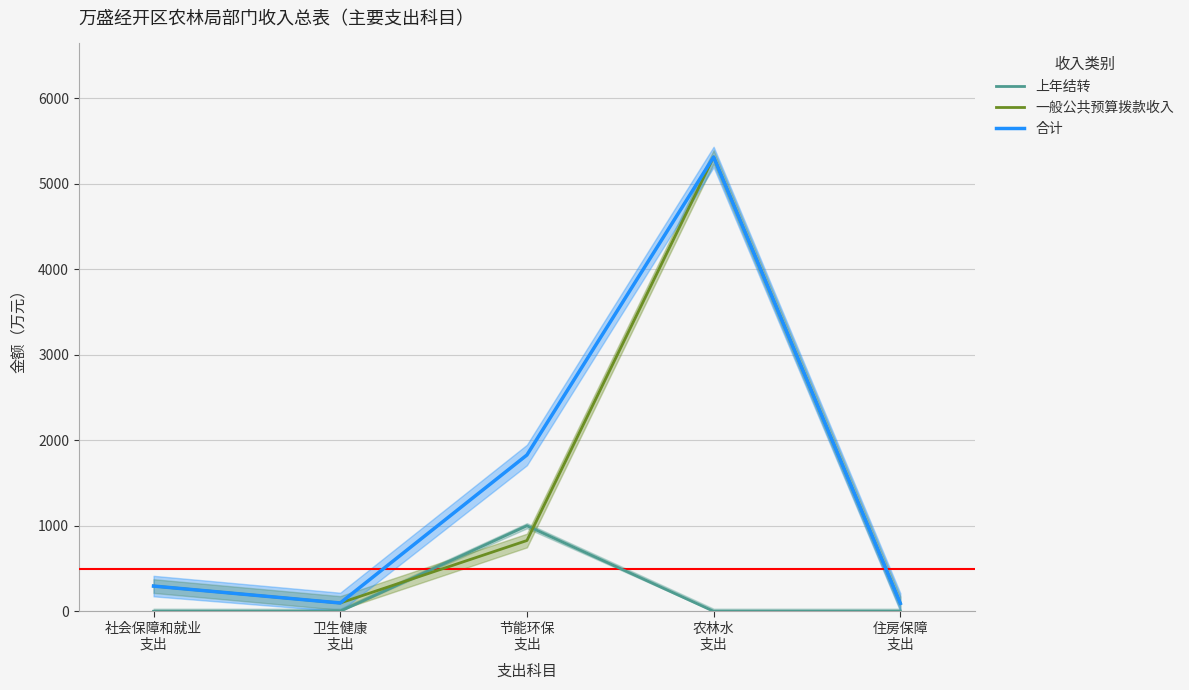

Rank the series by their maximum value, from lowest to highest.

上年结转, 一般公共预算拨款收入, 合计